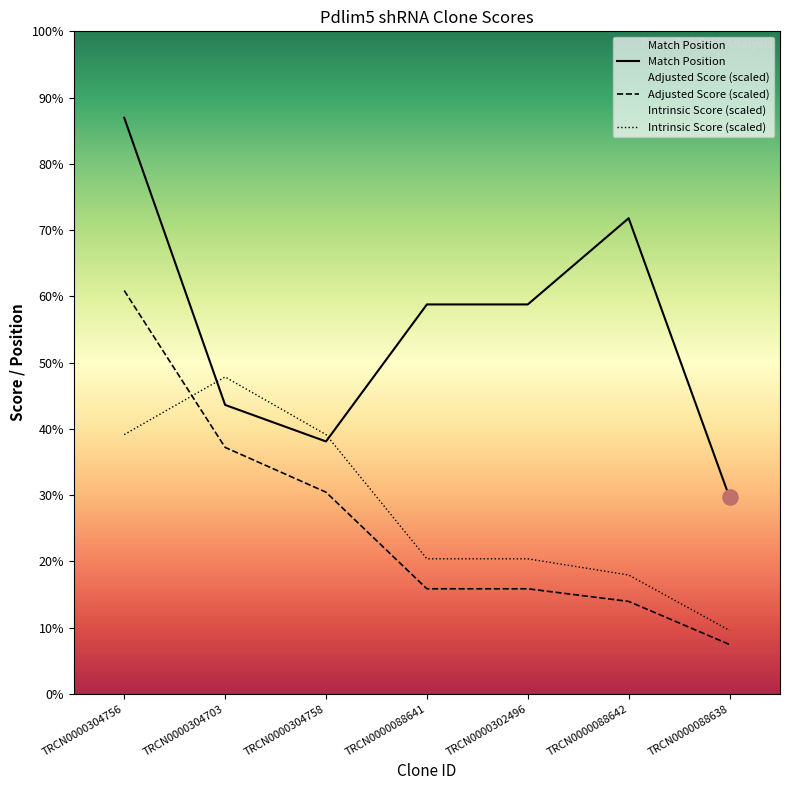

At which category is the sum across all series the highest?

TRCN0000304756